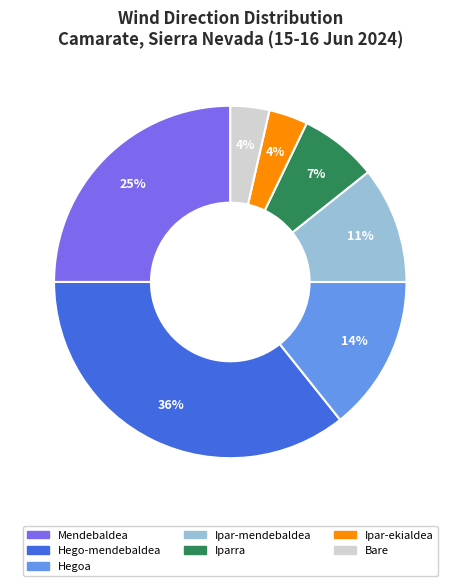

To the nearest percent, what is the difference between the largest and smallest slice percentages?

32%